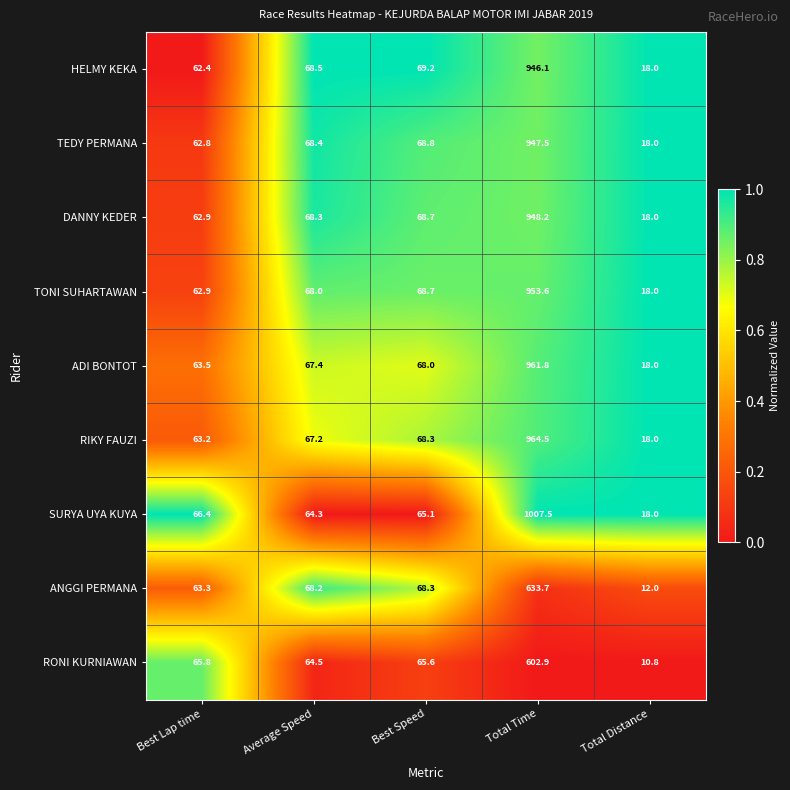

What is the greatest value displayed?

1007.5